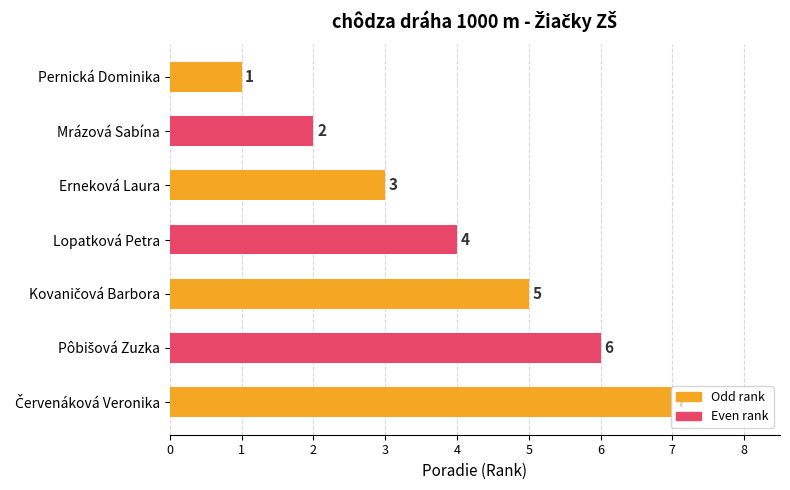

The chart shows a value of 4 at Lopatková Petra. True or false?

True